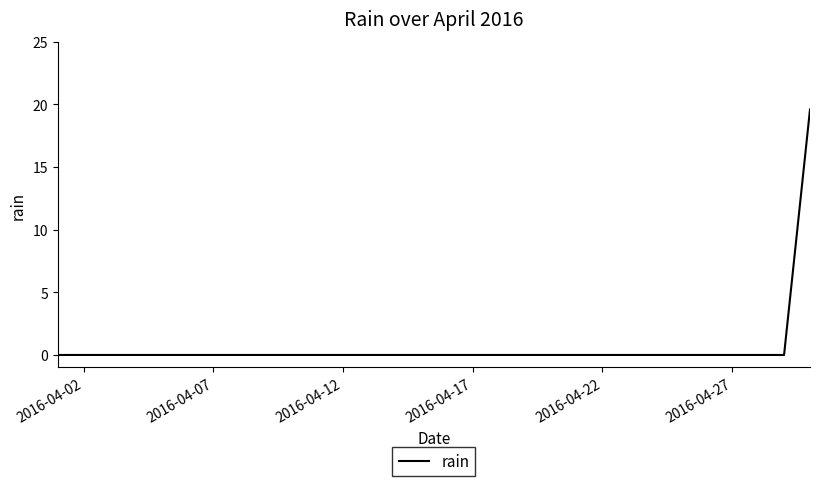

What is the maximum value shown in the chart?

19.6